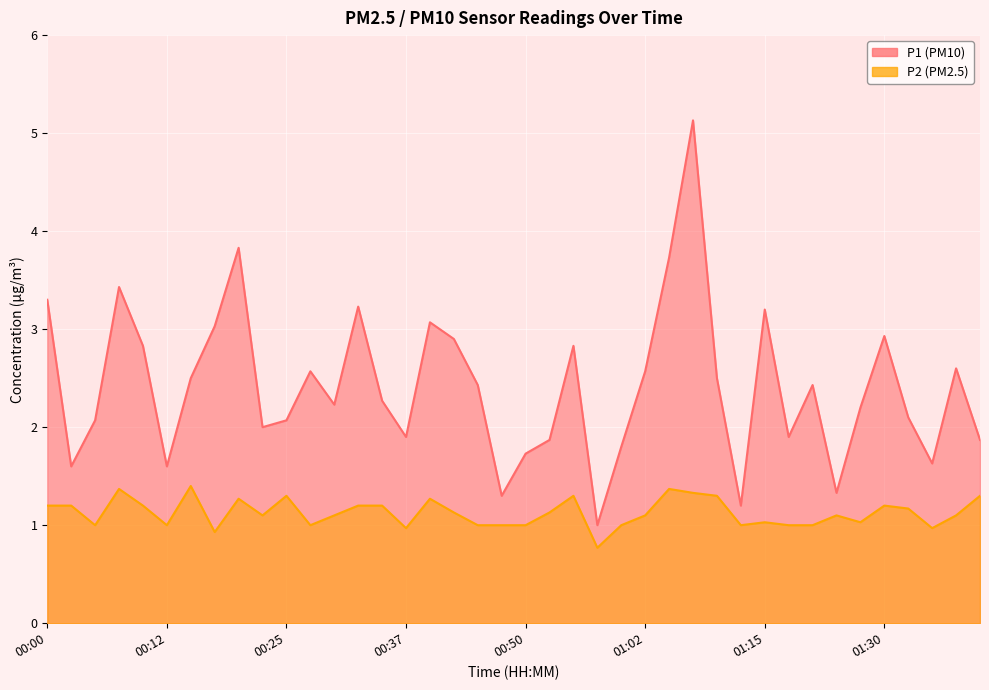

The P1 series shows 2.7 at 00:37. True or false?

False